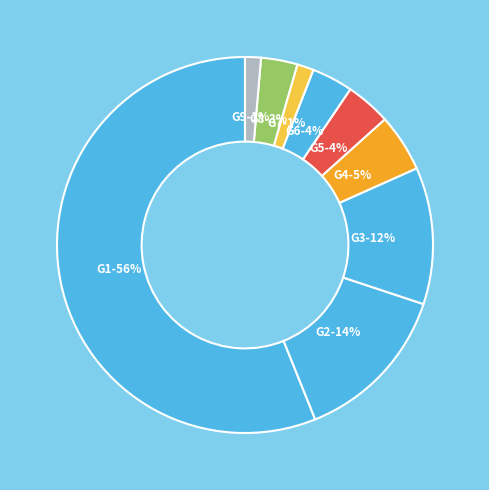

What percentage is the G2 slice, to the nearest percent?

14%